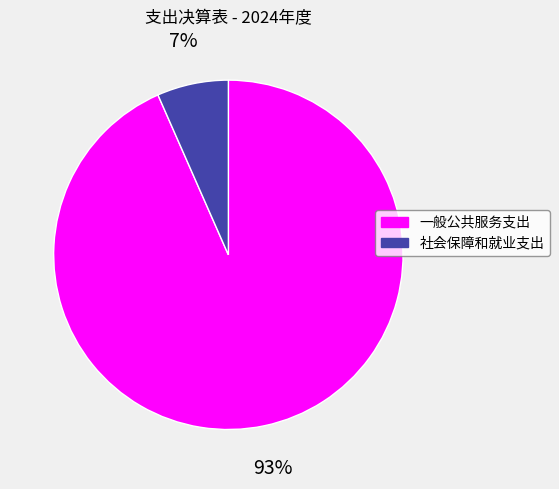

Is it true that 一般公共服务支出 is 99% of the pie?

False